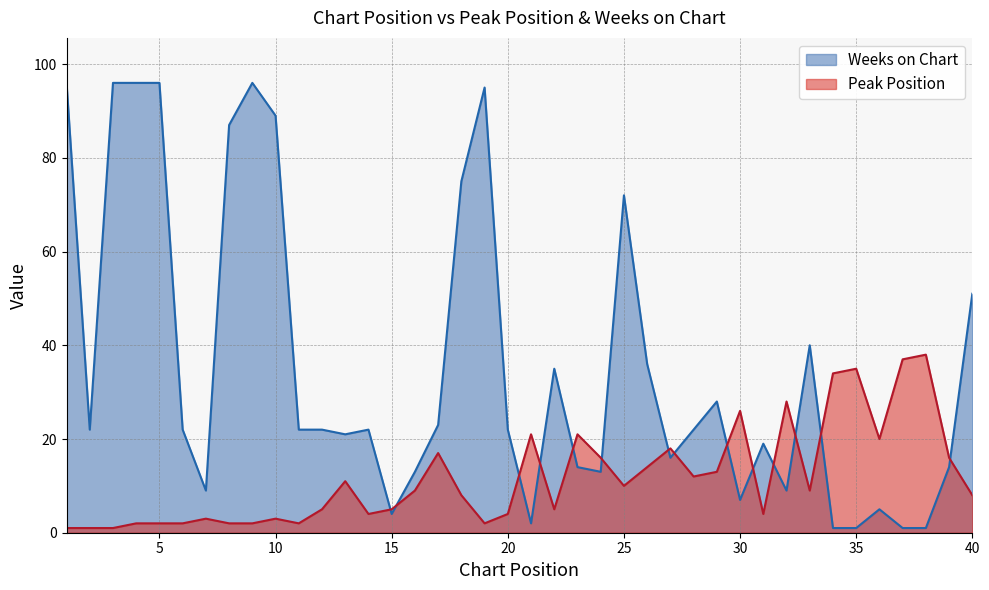

At which category is the sum across all series the highest?

4